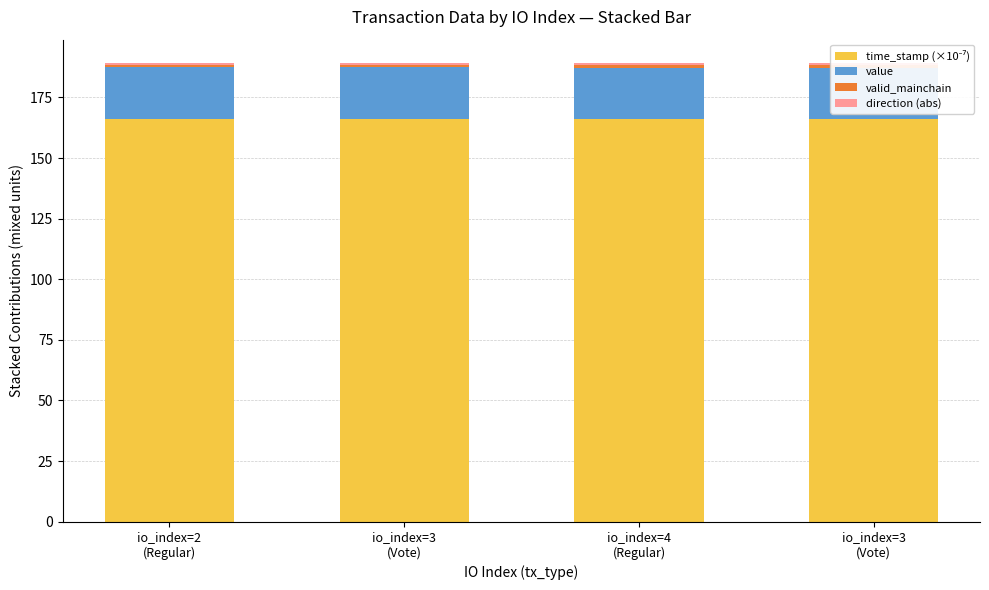

List the series in order of their peak value, highest first.

time_stamp (×10⁻⁷), value, valid_mainchain, direction (abs)